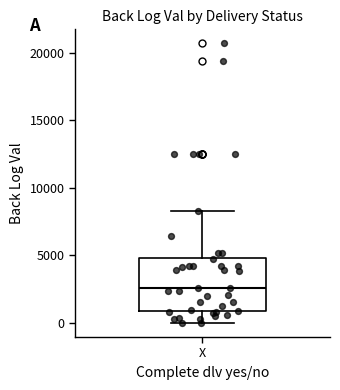

Read this box plot against the y-axis: the position of the median line, the range covered by the box, and the ends of both whiskers. The values are not printed on the chart, so give them approximately, as read against the axis.

median 2500, box 1000 to 5000, whiskers 0 to 8500